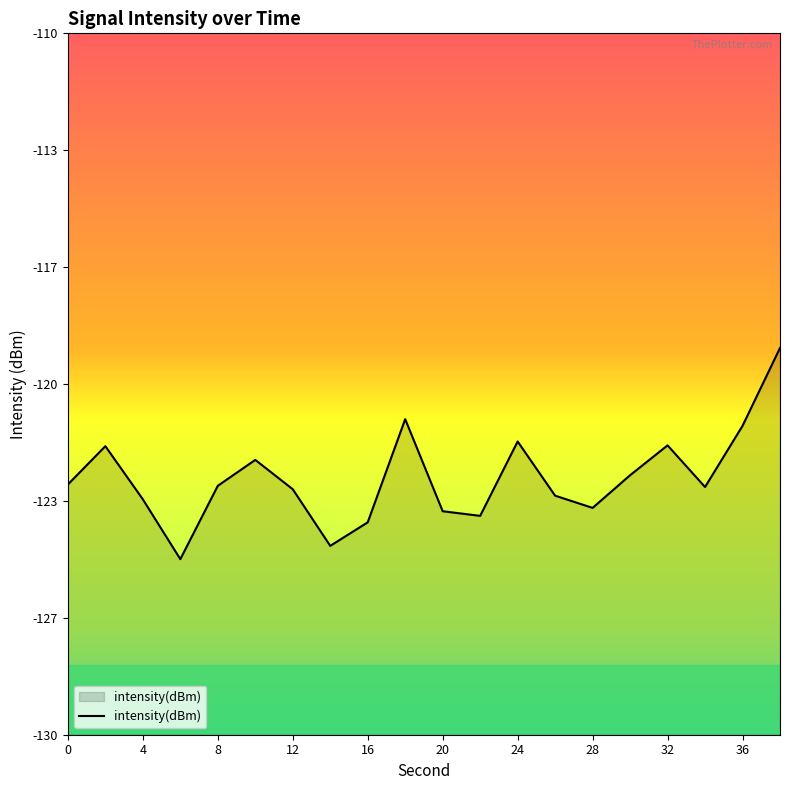

What is the difference between the maximum and minimum values?

6.0